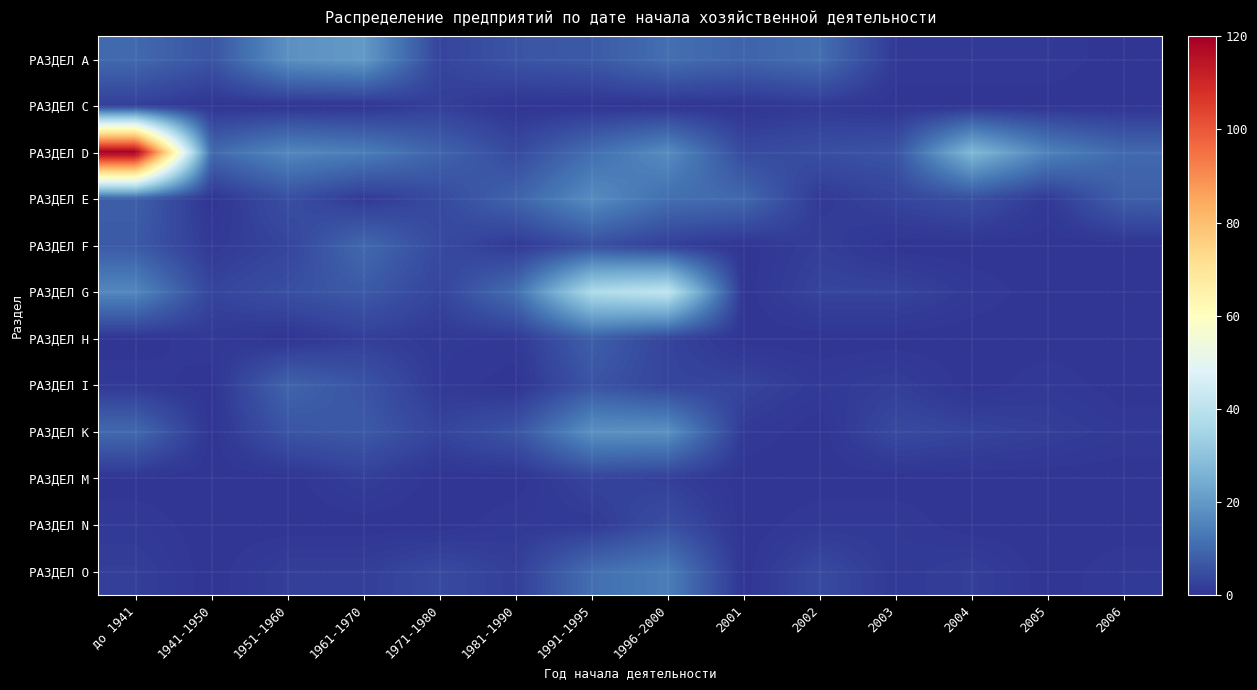

At how many categories does at least one series exceed 53?

1